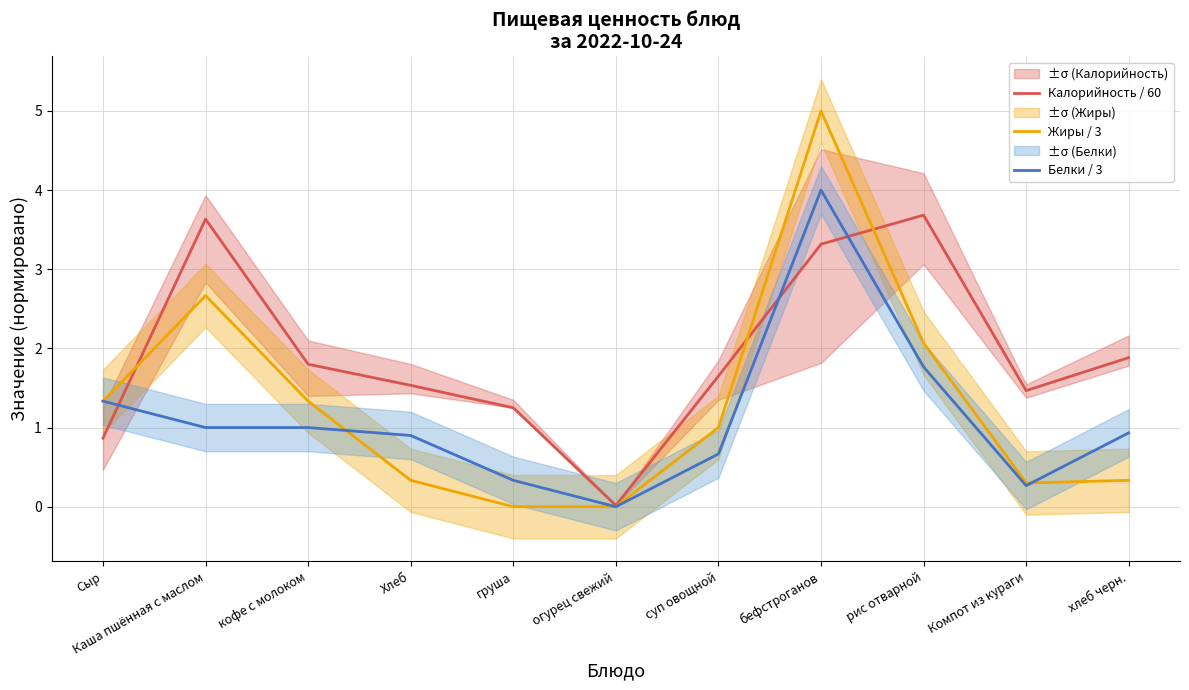

Is the value of Калорийность / 60 at Компот из кураги greater than the value of Белки / 3 at Сыр?

Yes